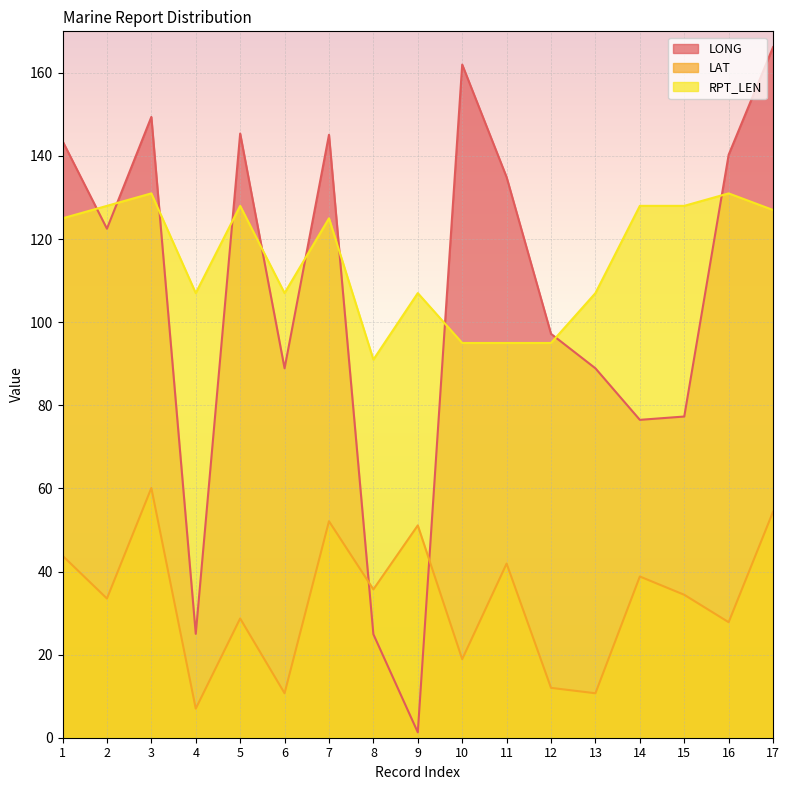

True or false: RPT_LEN and LONG cross at least once.

True